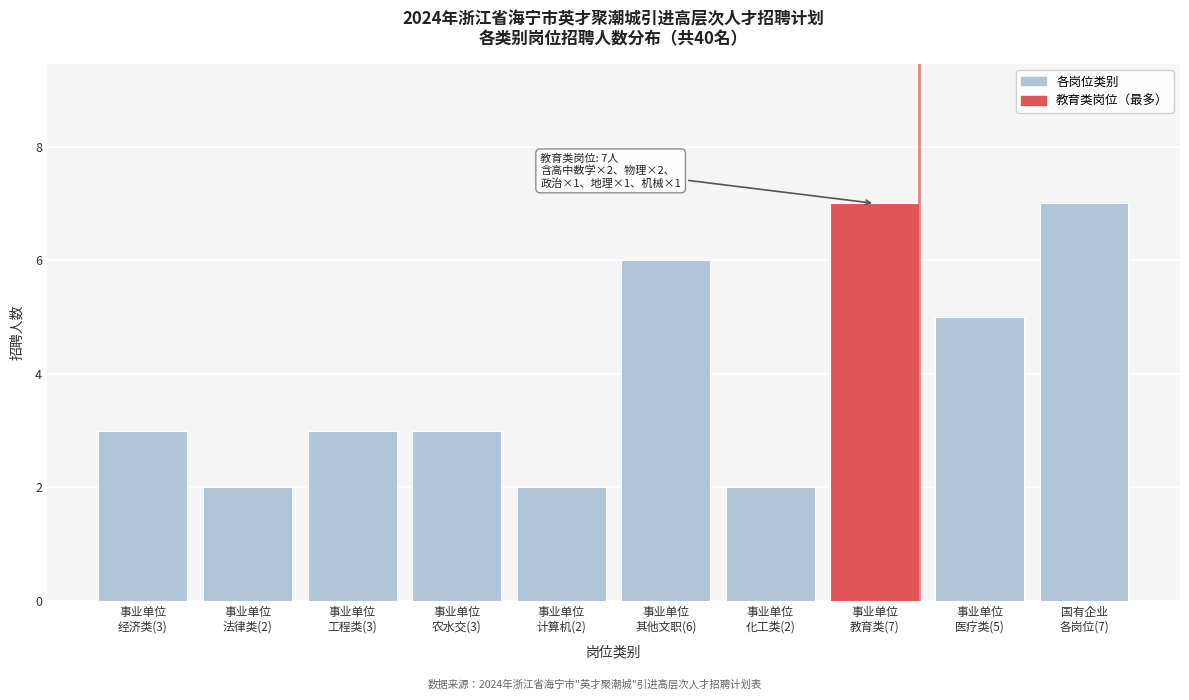

Reading left to right, extract all data points from this chart.

3	2	3	3	2	6	2	7	5	7